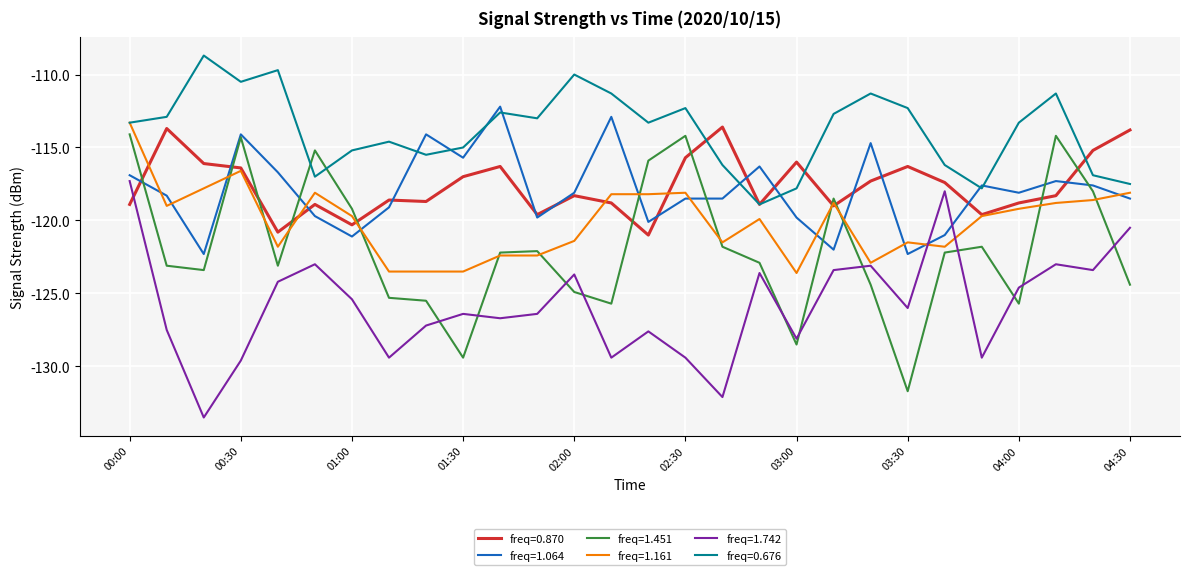

Which series has the widest spread of values?

freq=1.451